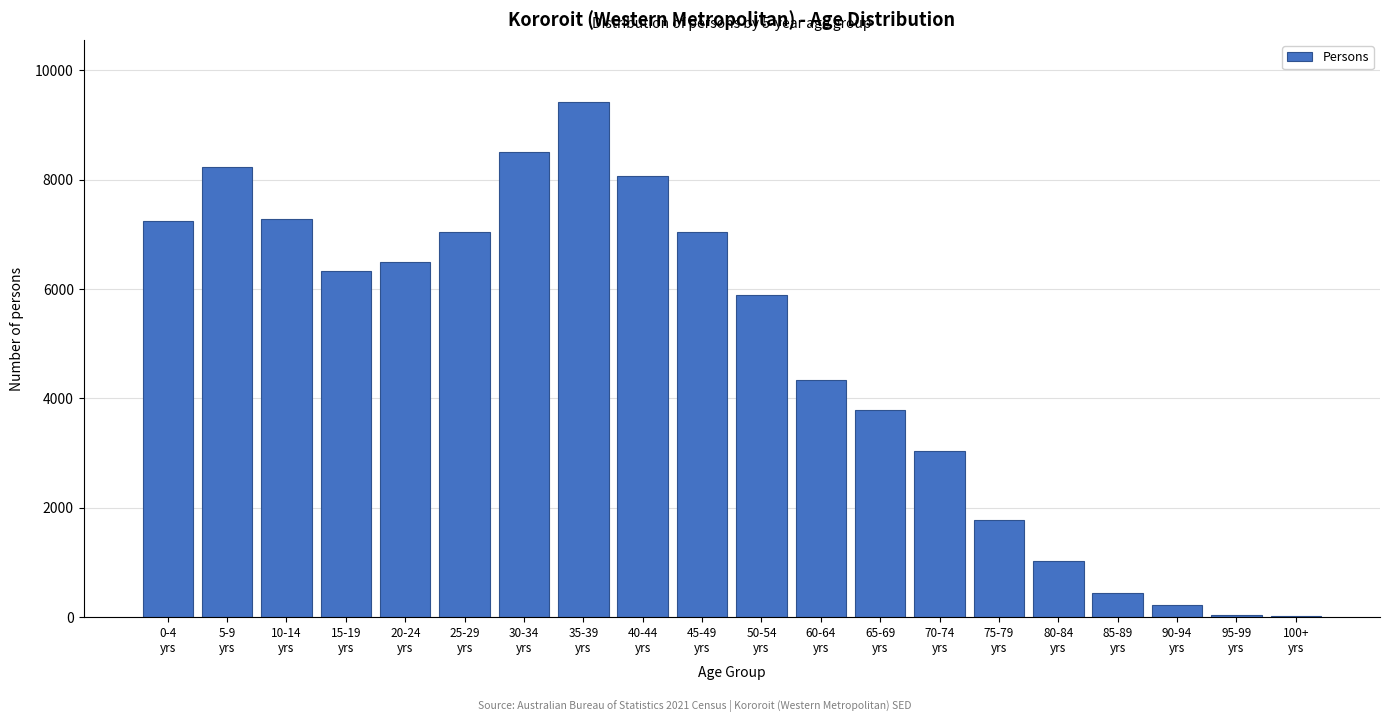

What is the sum of all values?

96322